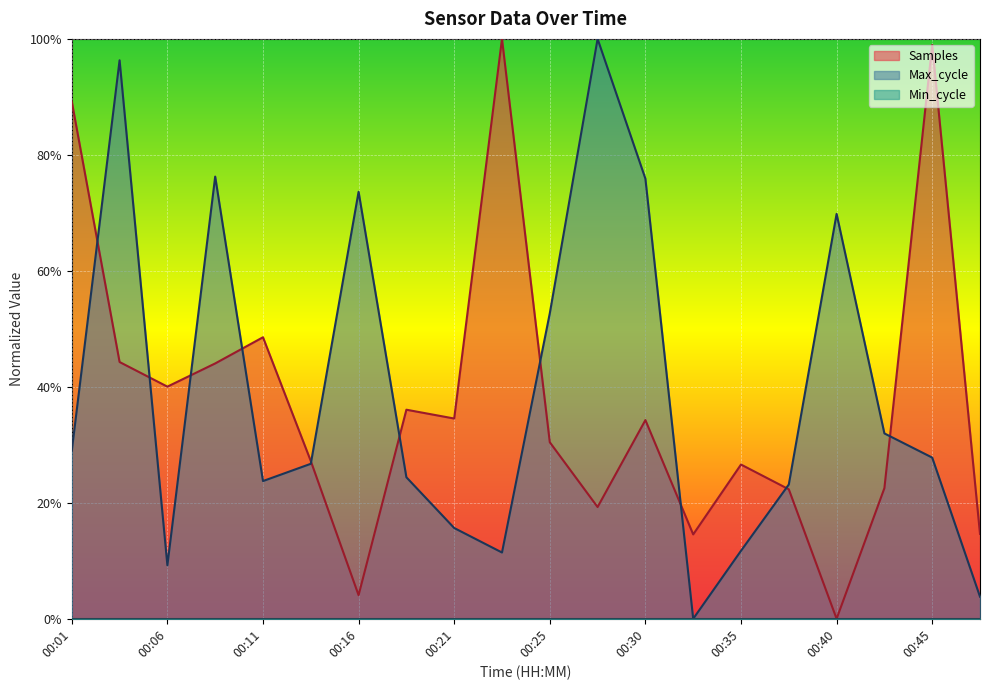

What is the maximum value for Samples?

1.0